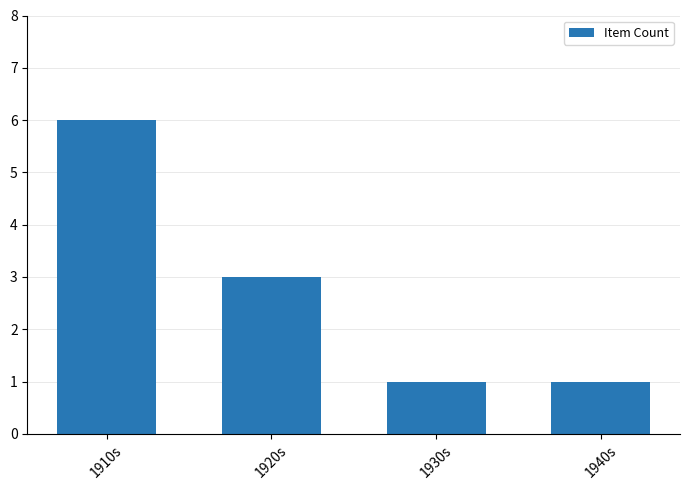

Approximately how many times larger is the value at 1940s compared to 1920s?

0.3